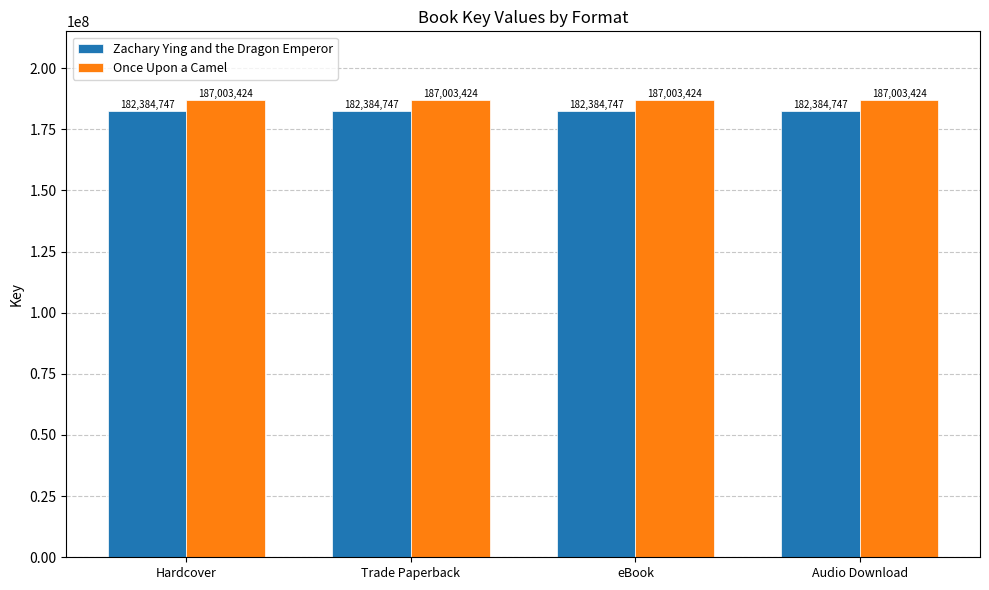

Reading right to left, extract all data points from this chart.

Zachary Ying and the Dragon Emperor: 182384747	182384747	182384747	182384747
Once Upon a Camel: 187003424	187003424	187003424	187003424